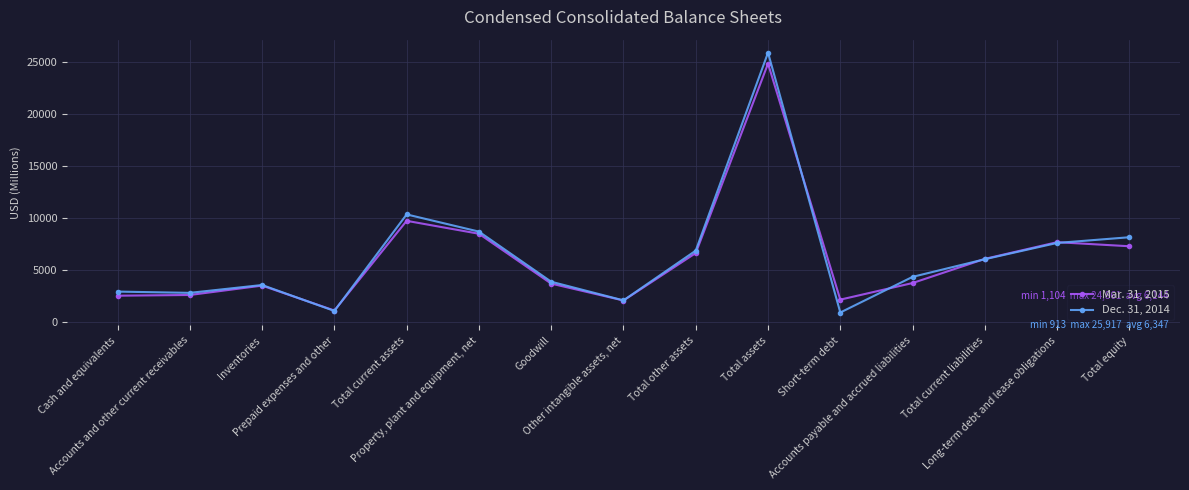

At how many categories does at least one series exceed 7098?

5